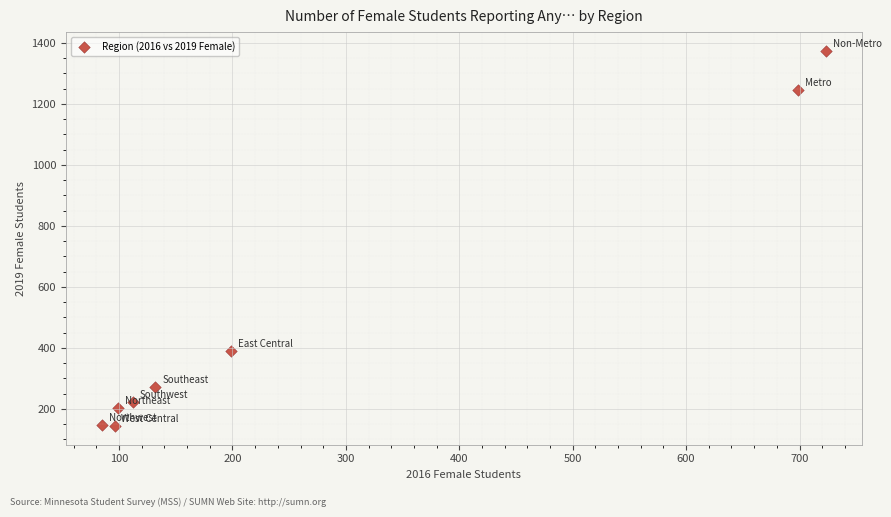

What Y value in the scatter plot is closest to 759?

389